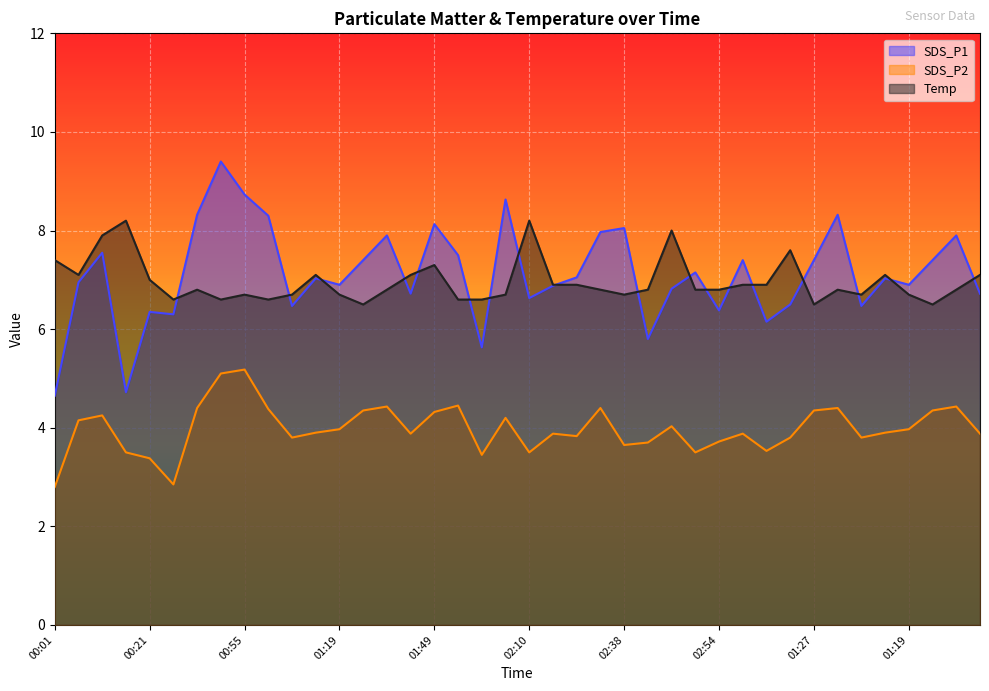

Reading left to right, transcribe all the data shown in this chart.

SDS_P1: 4.7	7.0	7.5	4.7	6.3	6.3	8.3	9.4	8.7	8.3	6.5	7.0	6.9	7.4	7.9	6.7	8.1	7.5	5.6	8.6	6.6	6.9	7.0	8.0	8.1	5.8	6.8	7.2	6.4	7.4	6.2	6.5	7.4	8.3	6.5	7.0	6.9	7.4	7.9	6.7
SDS_P2: 2.8	4.2	4.2	3.5	3.4	2.9	4.4	5.1	5.2	4.4	3.8	3.9	4.0	4.3	4.4	3.9	4.3	4.5	3.5	4.2	3.5	3.9	3.8	4.4	3.6	3.7	4.0	3.5	3.7	3.9	3.5	3.8	4.3	4.4	3.8	3.9	4.0	4.3	4.4	3.9
Temp: 7.4	7.1	7.9	8.2	7.0	6.6	6.8	6.6	6.7	6.6	6.7	7.1	6.7	6.5	6.8	7.1	7.3	6.6	6.6	6.7	8.2	6.9	6.9	6.8	6.7	6.8	8.0	6.8	6.8	6.9	6.9	7.6	6.5	6.8	6.7	7.1	6.7	6.5	6.8	7.1